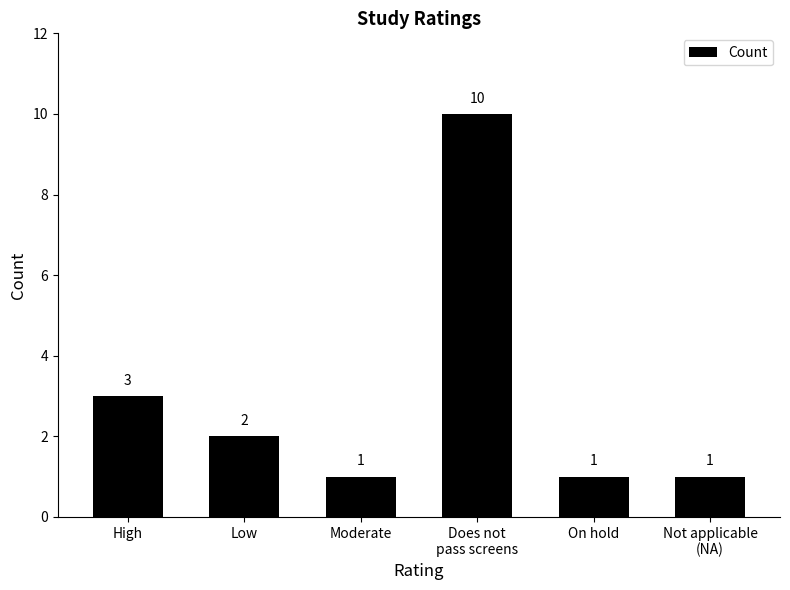

How many values are below 2?

3